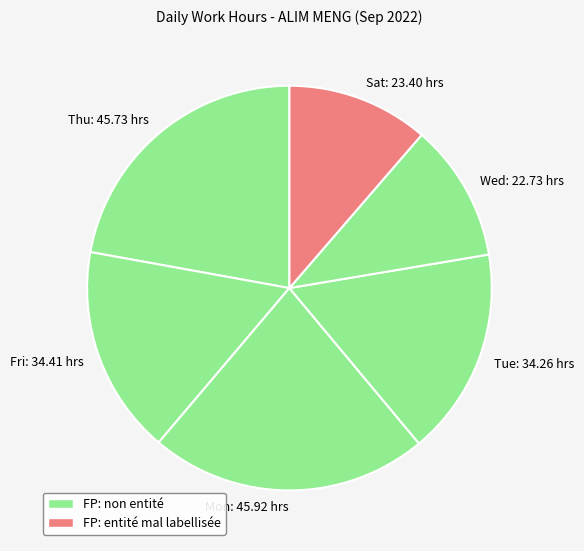

Is it true that Sat: 23.40 hrs is 11% of the pie?

True